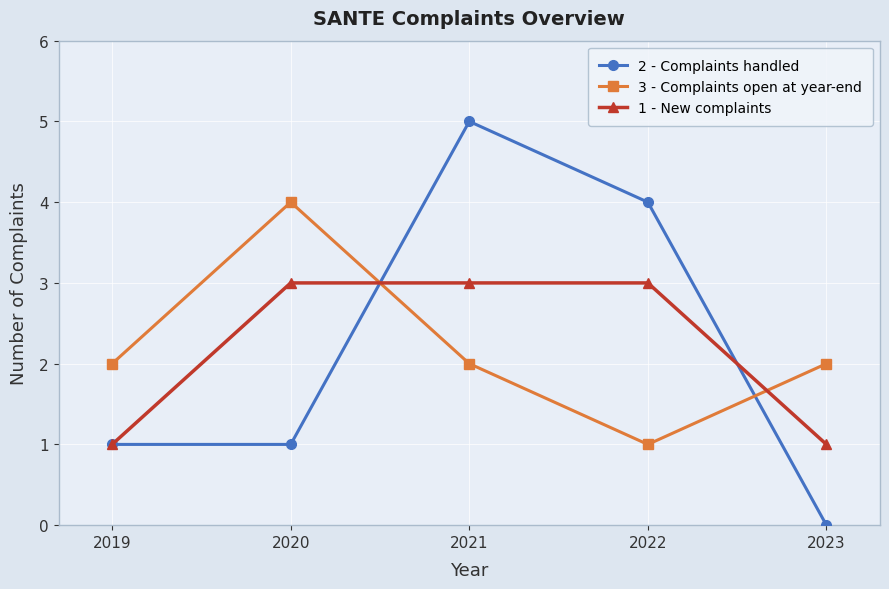

Read the 3 - Complaints open at year-end value at 2021.

2